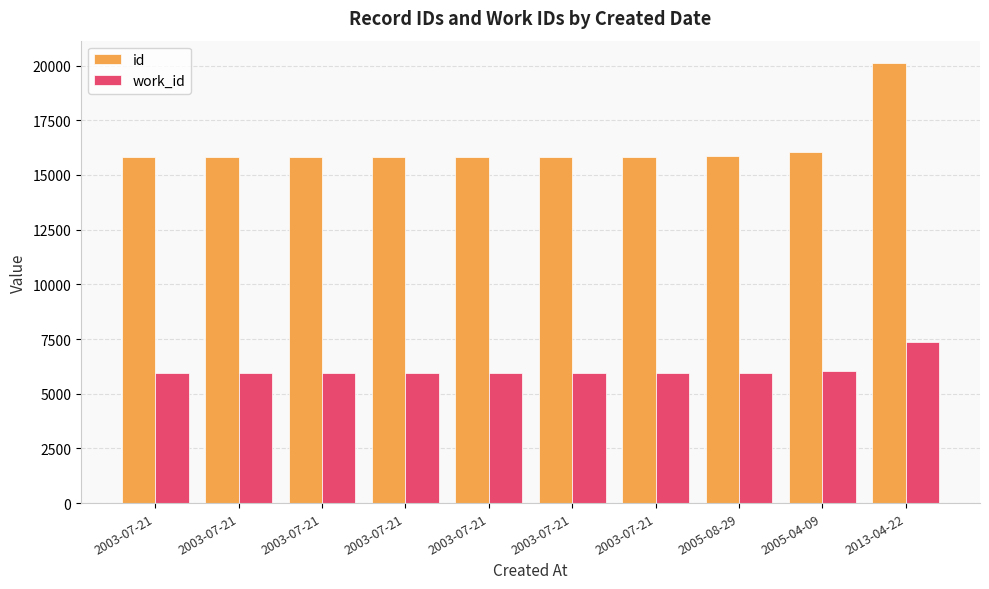

Which category has the highest value in the work_id series?

2013-04-22